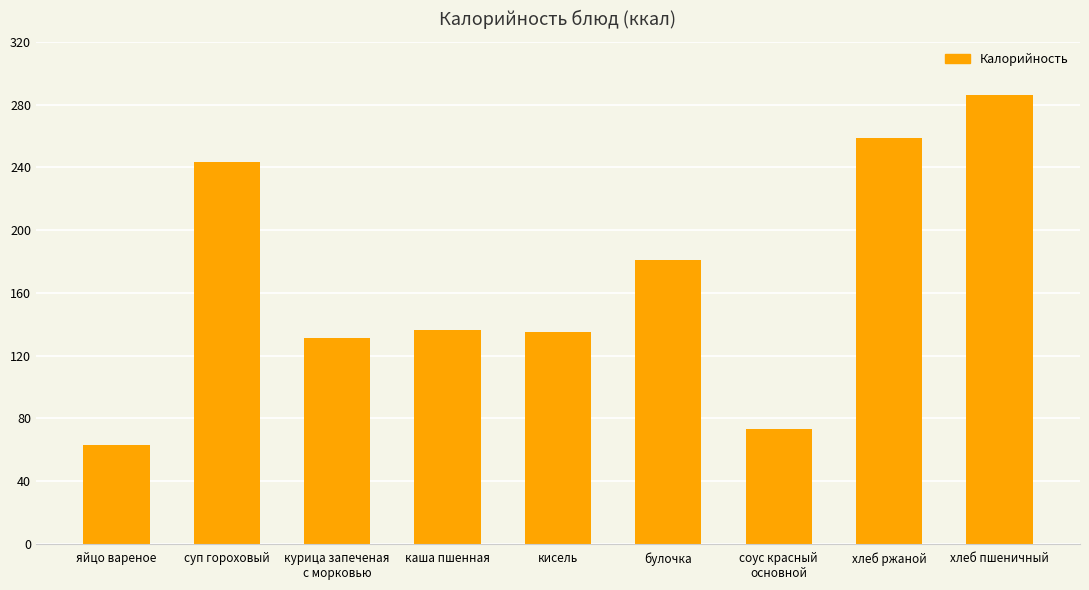

Where is the data nearest to the value 174?

булочка